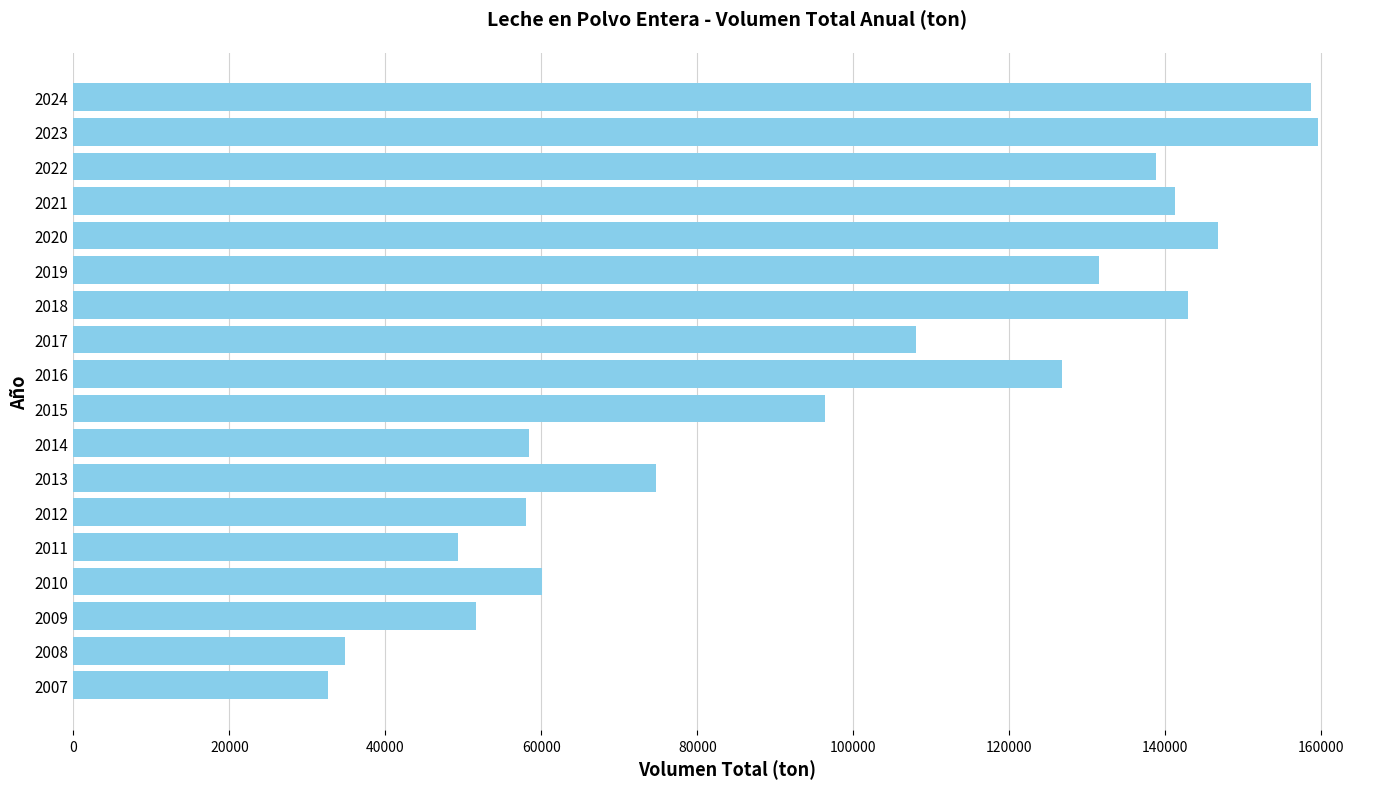

Which has a higher value, 2016 or 2010?

2016